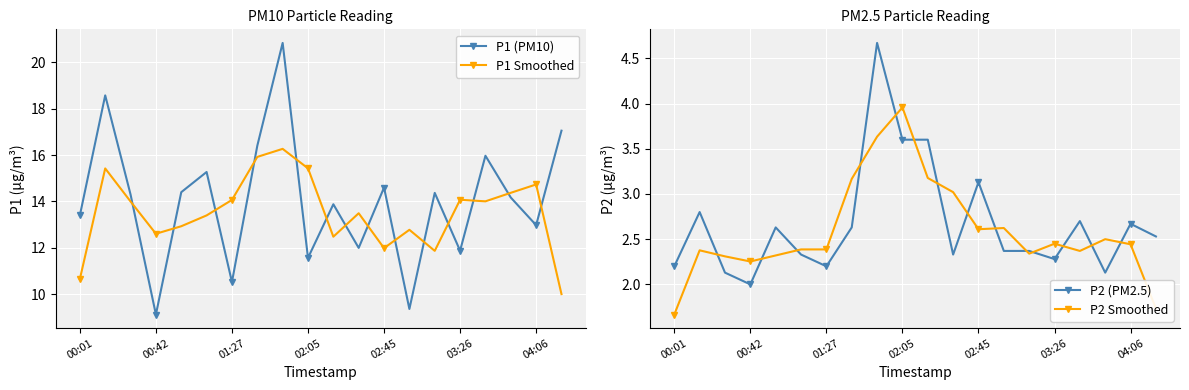

What is the value of the P1 Smoothed point at the 17th from the left?

14.0